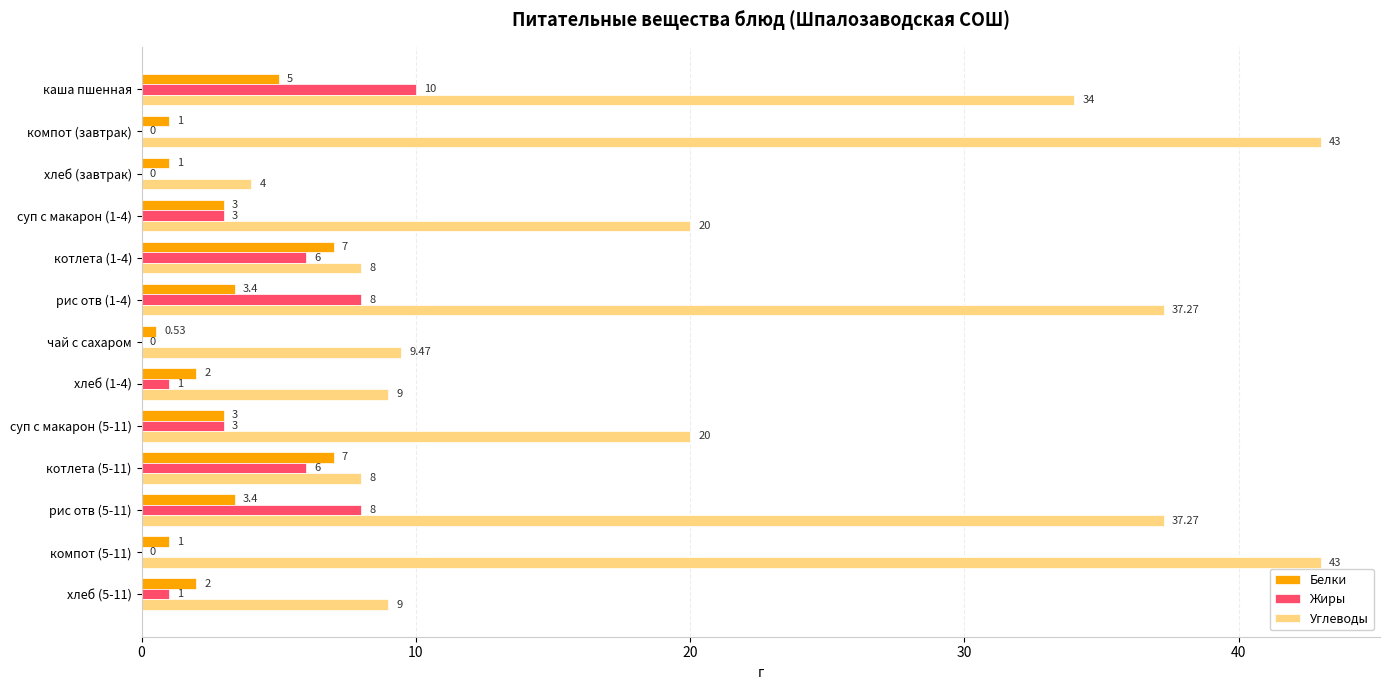

Which series changed the most between компот (завтрак) and рис отв (1-4)?

Жиры